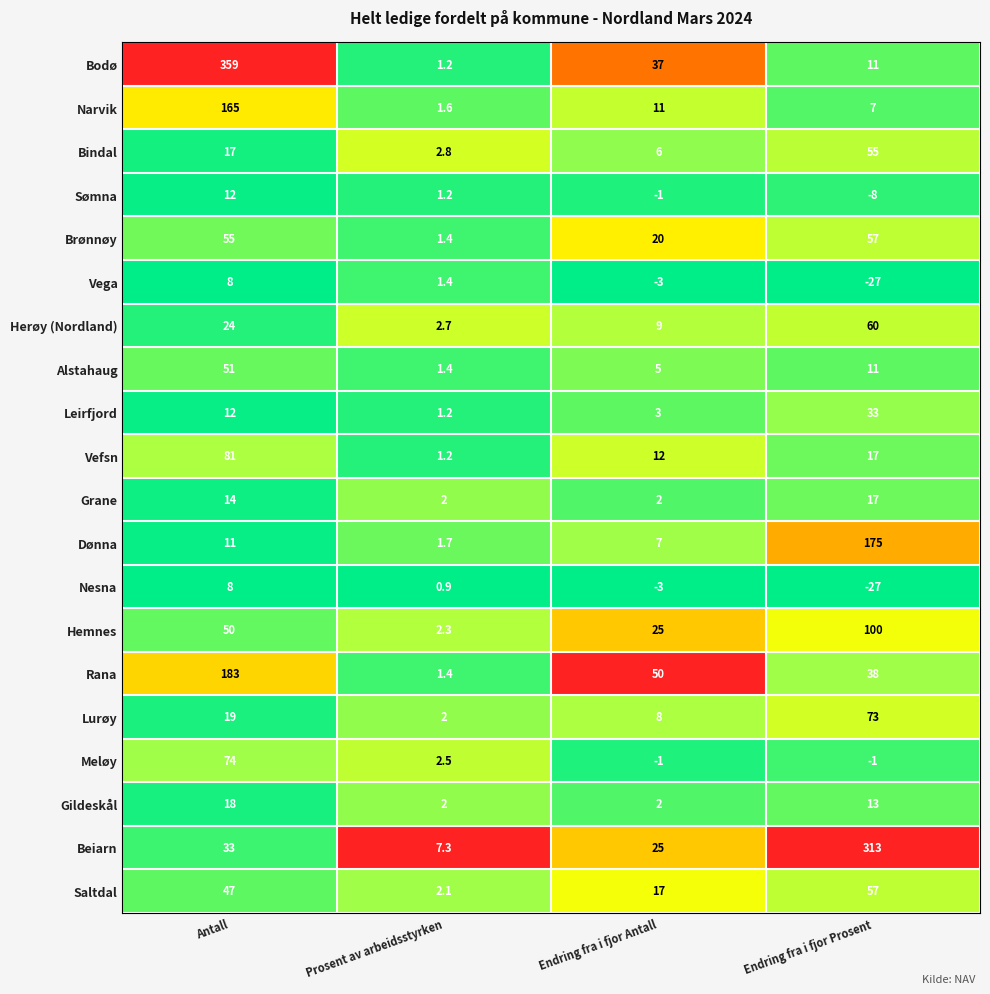

Rank the categories by Bodø value from lowest to highest.

Prosent av arbeidsstyrken, Endring fra i fjor Prosent, Endring fra i fjor Antall, Antall